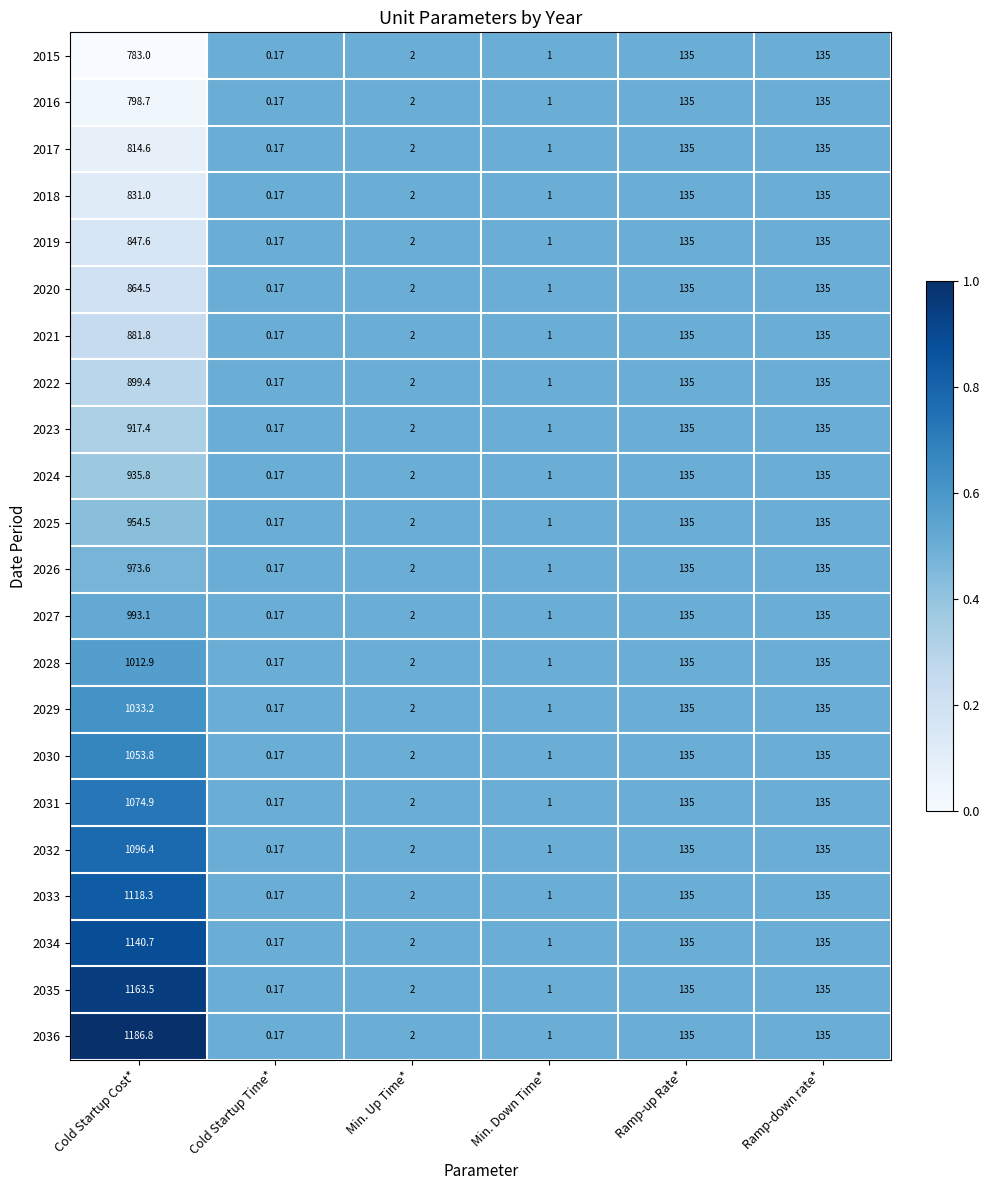

Which category has the highest value in the 2021 series?

Cold Startup Cost*